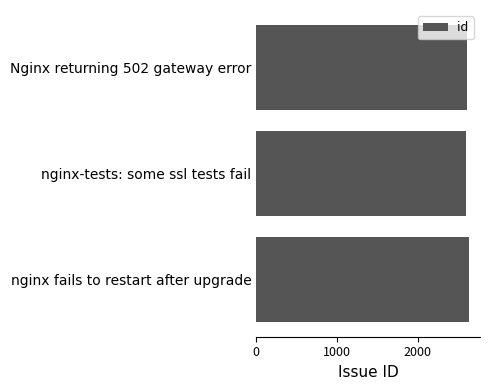

How many bars are there in total?

3